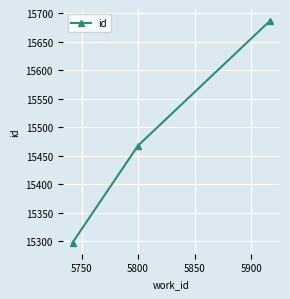

What is the minimum value shown in the chart?

15298